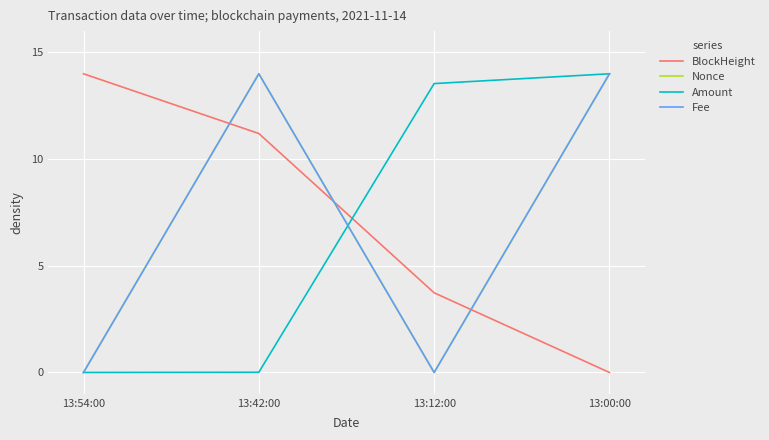

The value of Amount at 13:54:00 is 0.0. True or false?

True